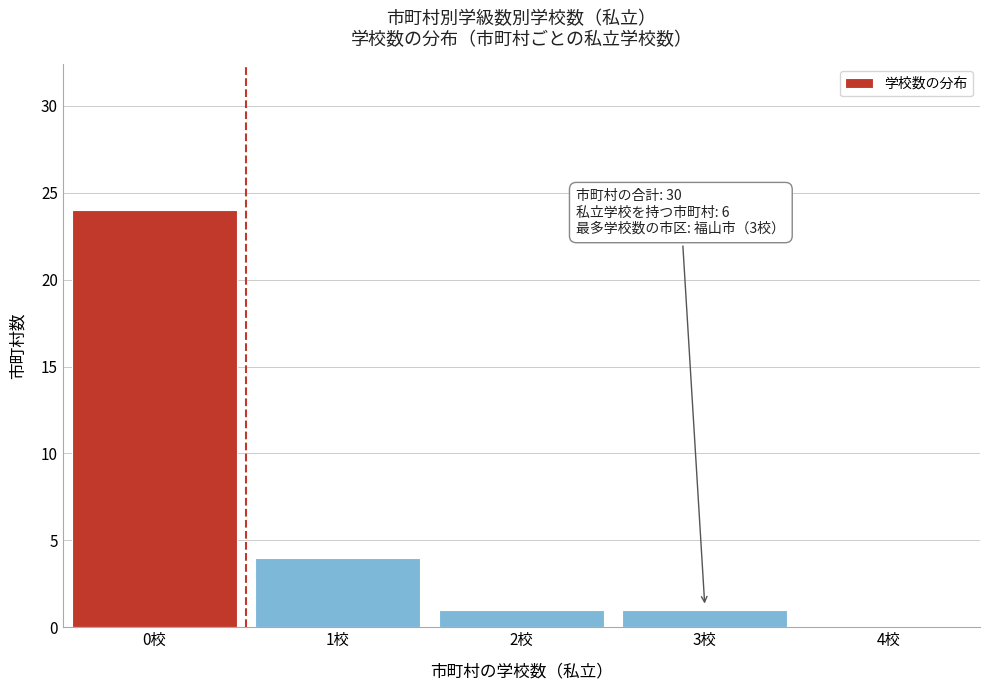

Reading left to right, extract all data points from this chart.

0校=24	1校=4	2校=1	3校=1	4校=0